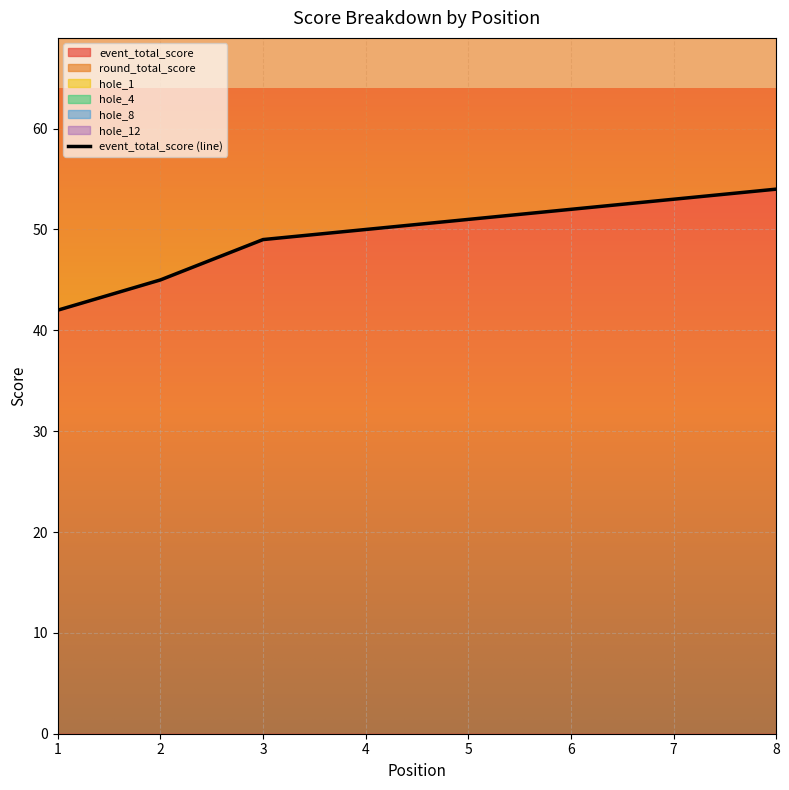

Where is the first local minimum for hole_1?

8